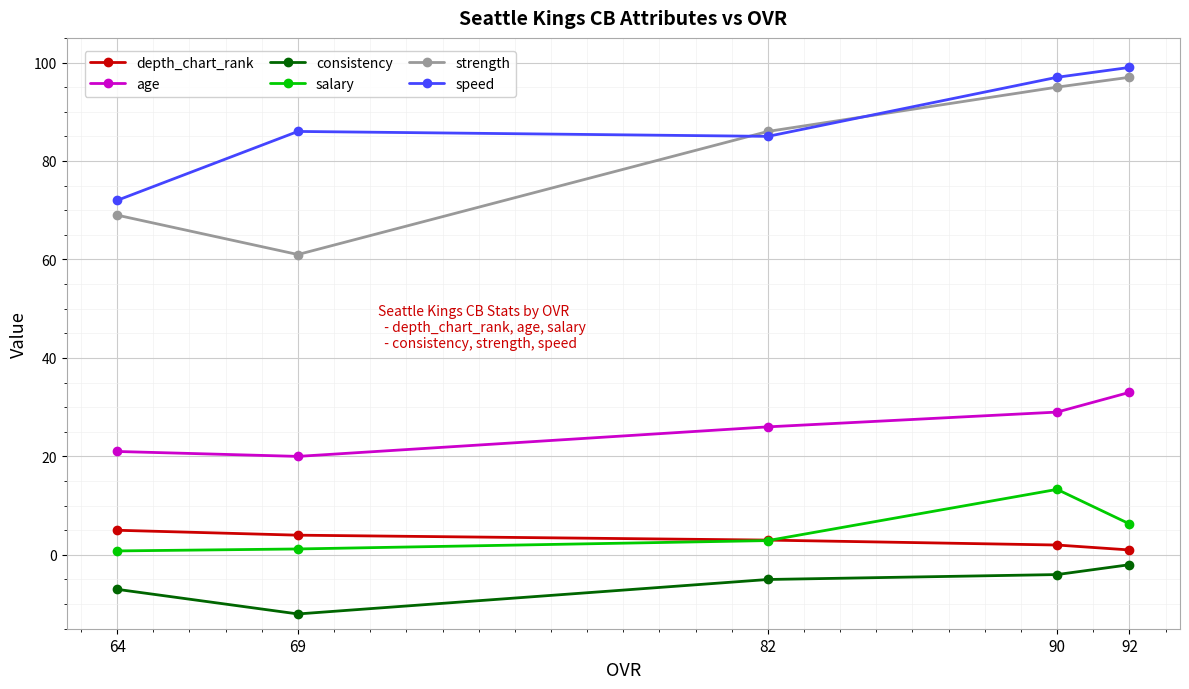

What is the value of the speed point at the 4th from the left?

97.0